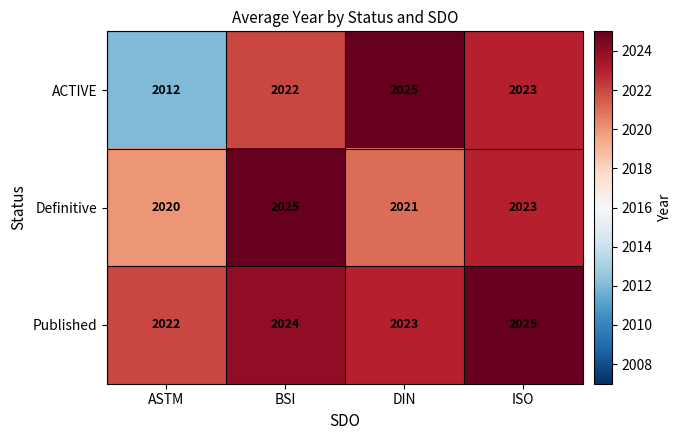

What is the total value across all series at BSI?

6071